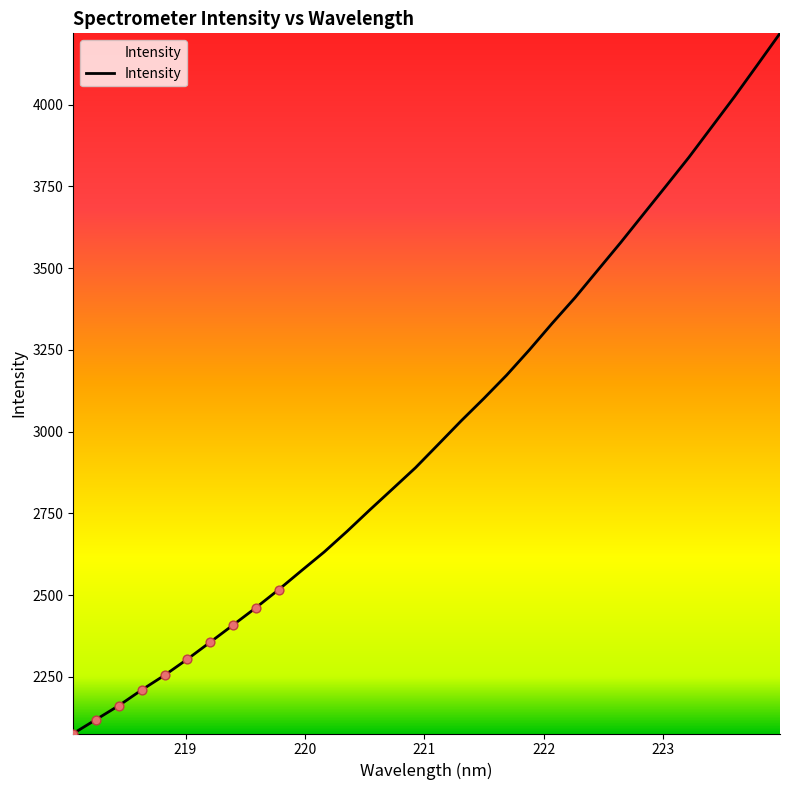

What is the smallest value displayed?

2076.4